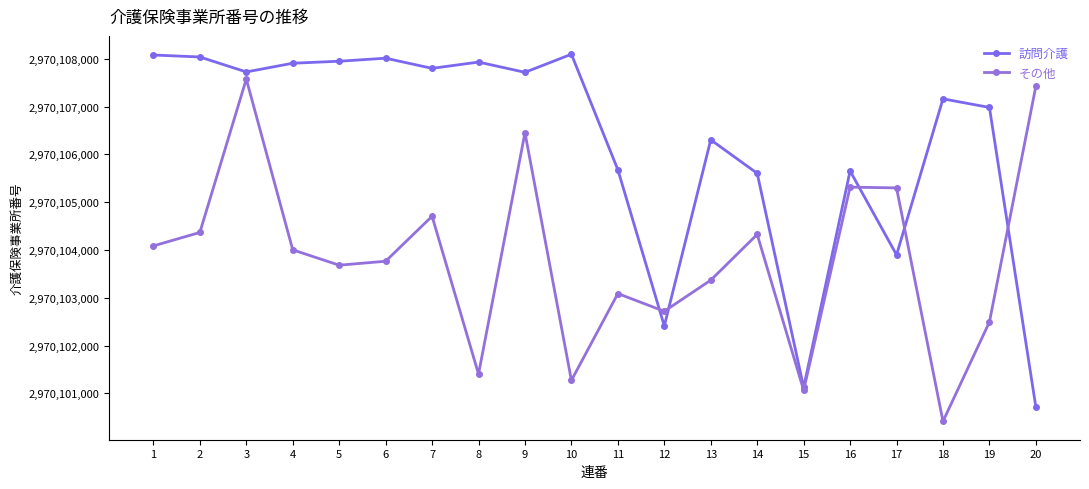

Where is その他 nearest to the value 2970103994?

4